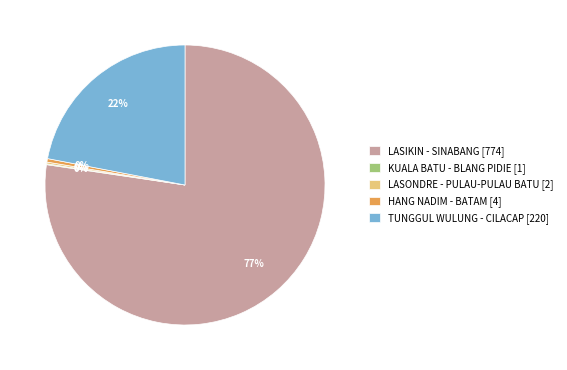

Is there any slice that represents more than half of the pie?

Yes